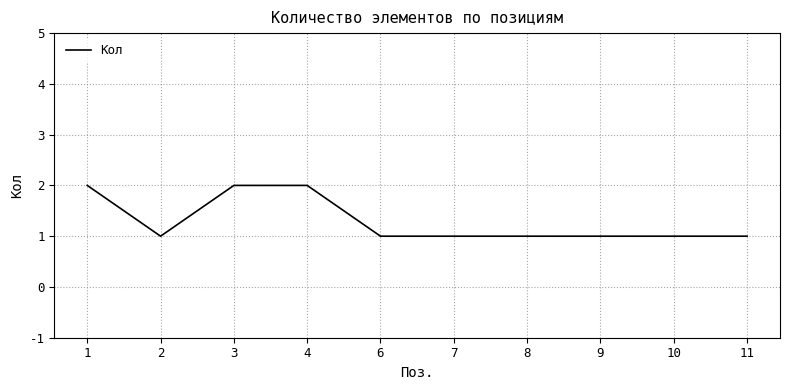

Is it true that the value at 1 is 1?

False